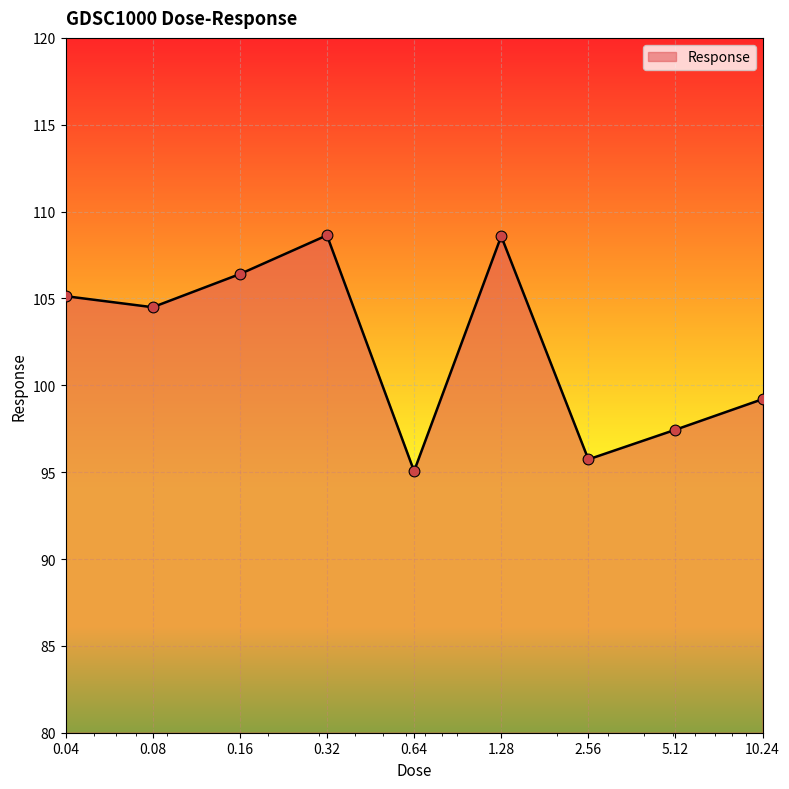

What is the smallest value displayed?

95.1